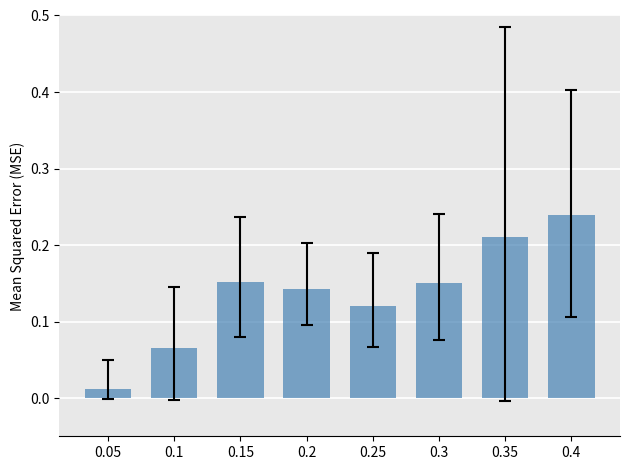

True or false: the data shows 0.0 at 0.15.

False